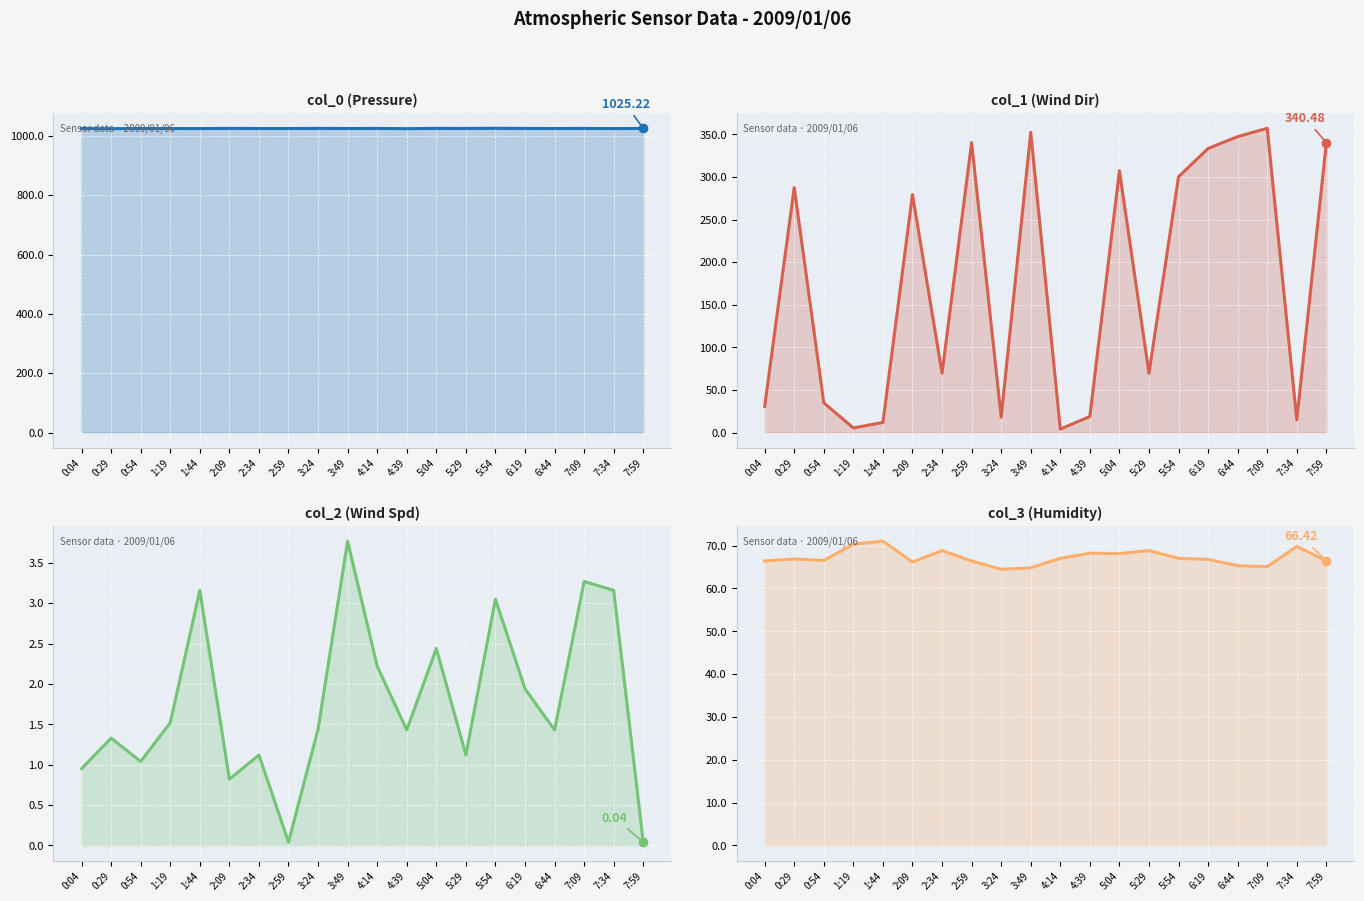

Reading left to right, extract all data points from this chart.

col_0 (Pressure): 1025.0	1024.5	1025.0	1025.0	1024.7	1025.5	1025.0	1025.0	1025.5	1025.0	1025.2	1024.5	1025.5	1025.2	1025.7	1025.2	1025.0	1025.2	1024.7	1025.2
col_1 (Wind Dir): 30.8	287.6	34.9	5.4	11.9	279.5	69.7	340.5	18.0	352.4	4.1	18.9	307.5	69.7	300.4	333.6	347.5	357.3	14.9	340.5
col_2 (Wind Spd): 0.9	1.3	1.0	1.5	3.2	0.8	1.1	0.0	1.4	3.8	2.2	1.4	2.4	1.1	3.0	1.9	1.4	3.3	3.2	0.0
col_3 (Humidity): 66.4	66.9	66.5	70.3	71.1	66.2	68.9	66.4	64.5	64.8	67.0	68.2	68.1	68.9	67.0	66.8	65.3	65.1	69.8	66.4